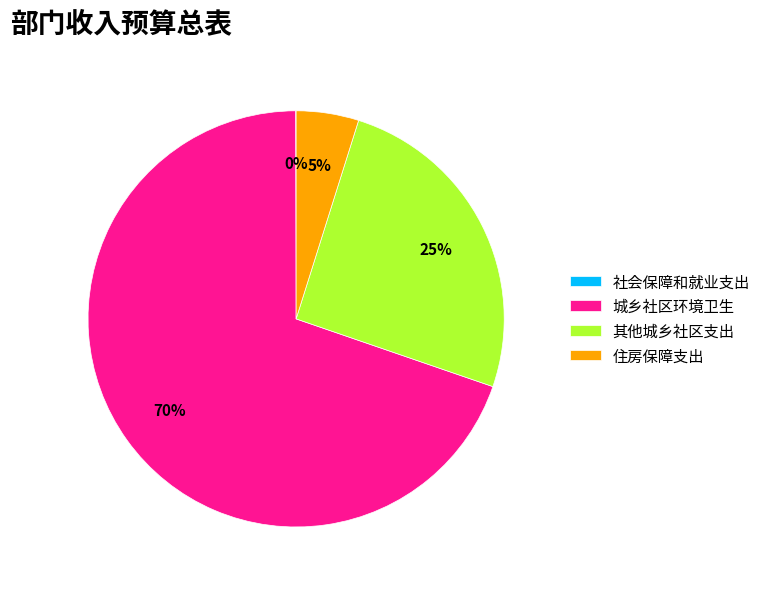

What percentage is the 其他城乡社区支出 slice, to the nearest percent?

25%